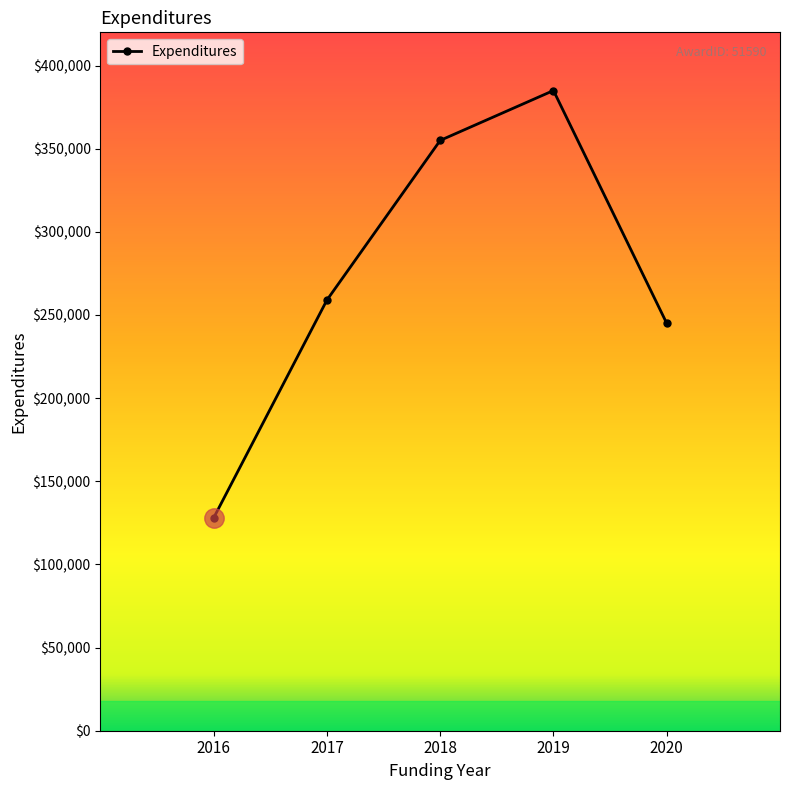

List the labels in order of value, largest first.

2019, 2018, 2017, 2020, 2016